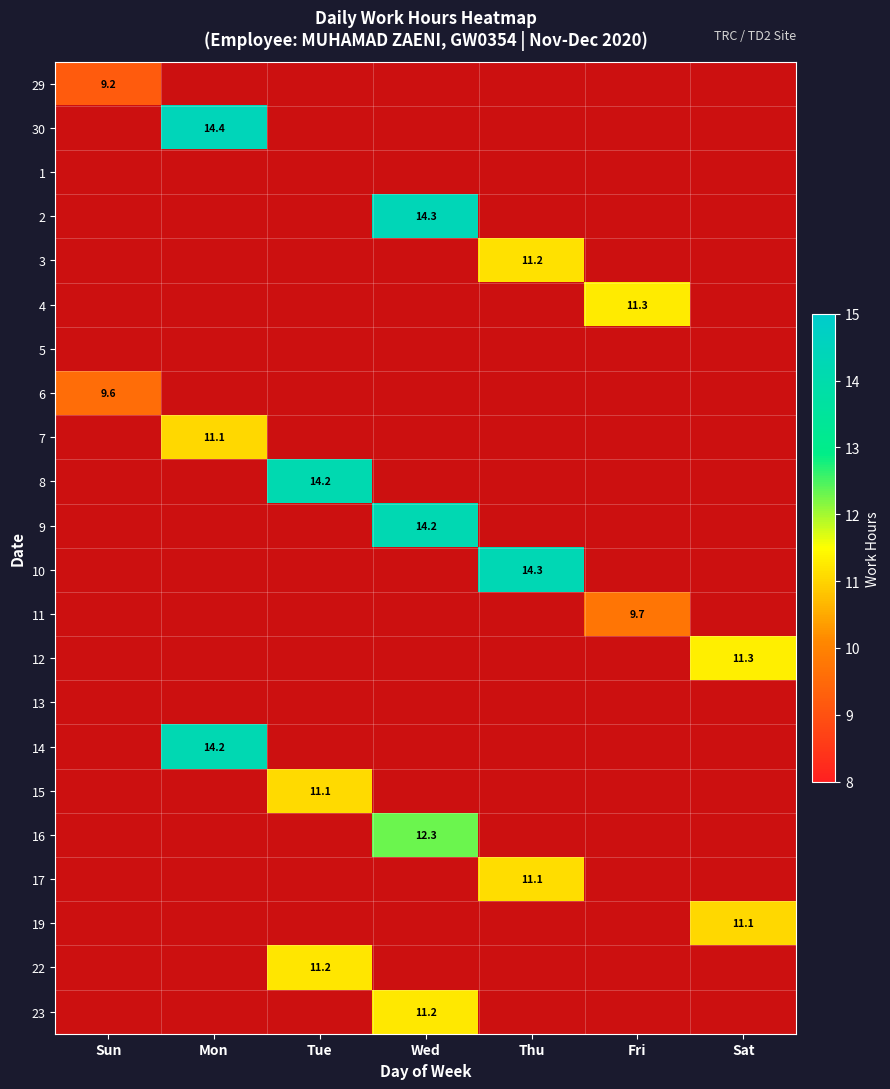

Which has a higher value, Fri or Wed?

Wed